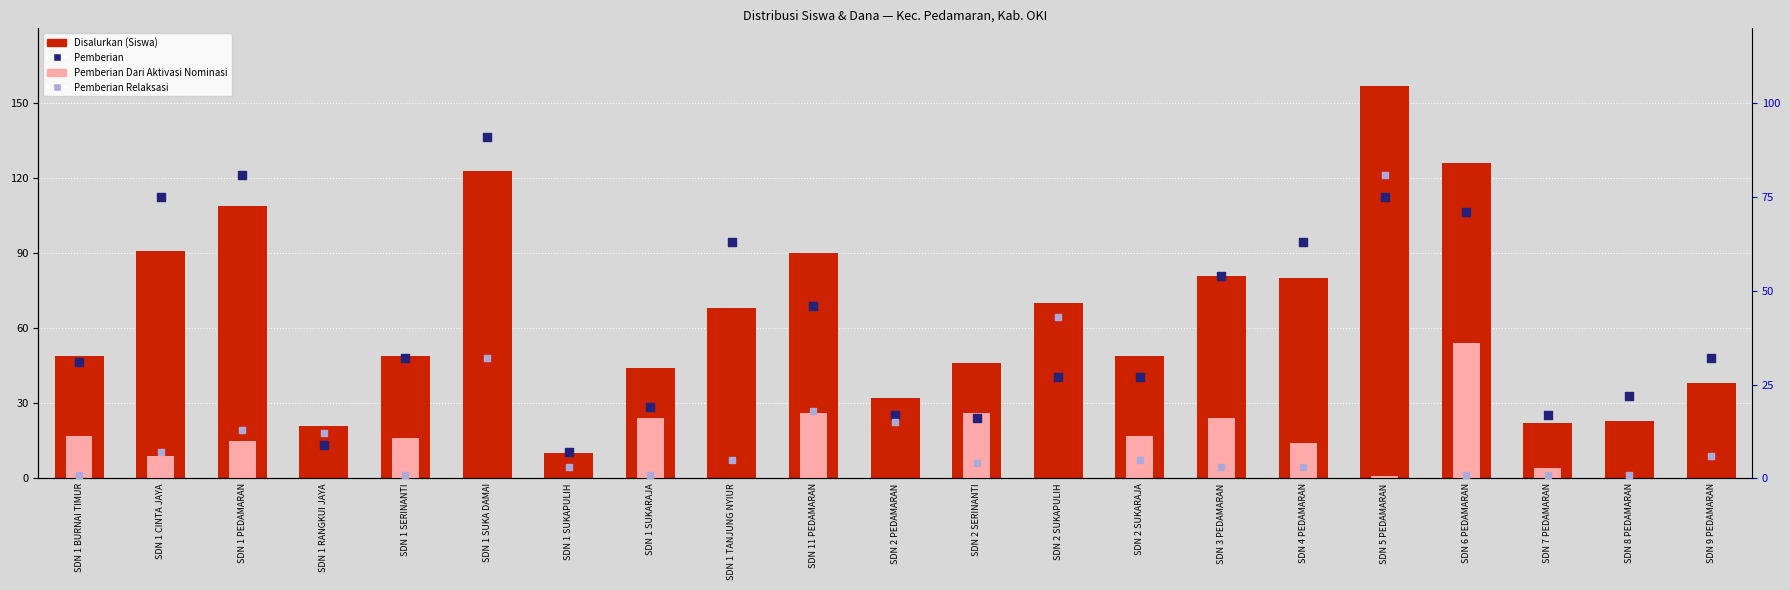

Which series has the largest Y range (max minus min)?

Disalurkan (Siswa)